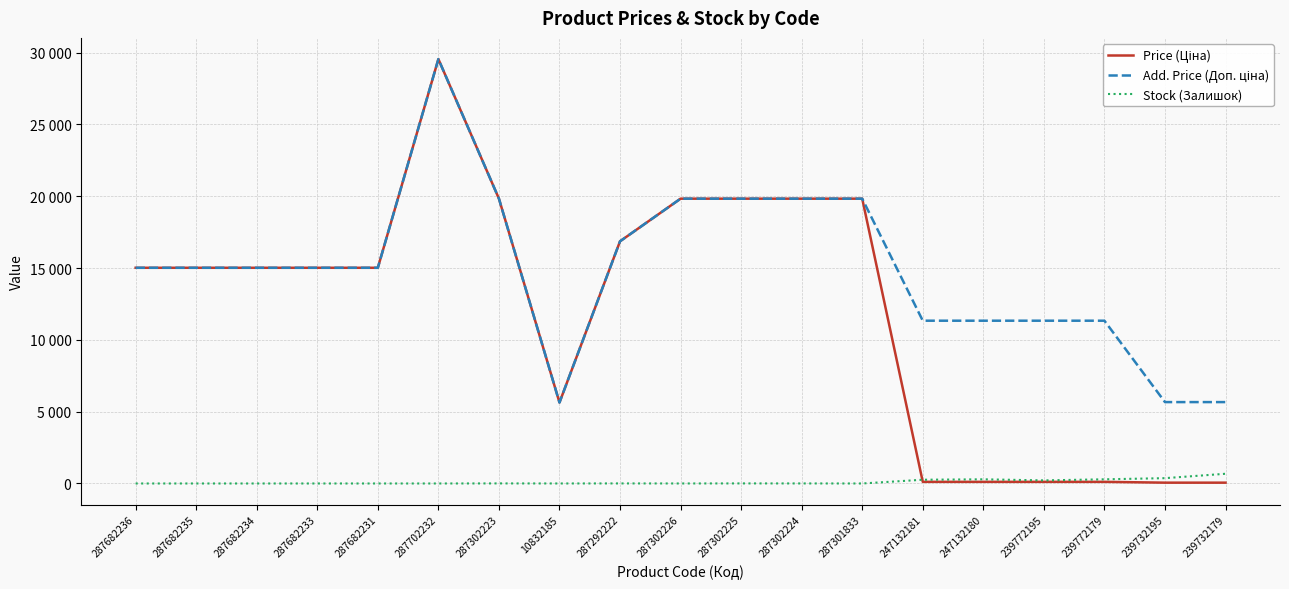

List the labels in order of Price (Ціна) value, smallest first.

239732195, 239732179, 247132181, 247132180, 239772195, 239772179, 10832185, 287682236, 287682235, 287682234, 287682233, 287682231, 287292222, 287302223, 287302226, 287302225, 287302224, 287301833, 287702232